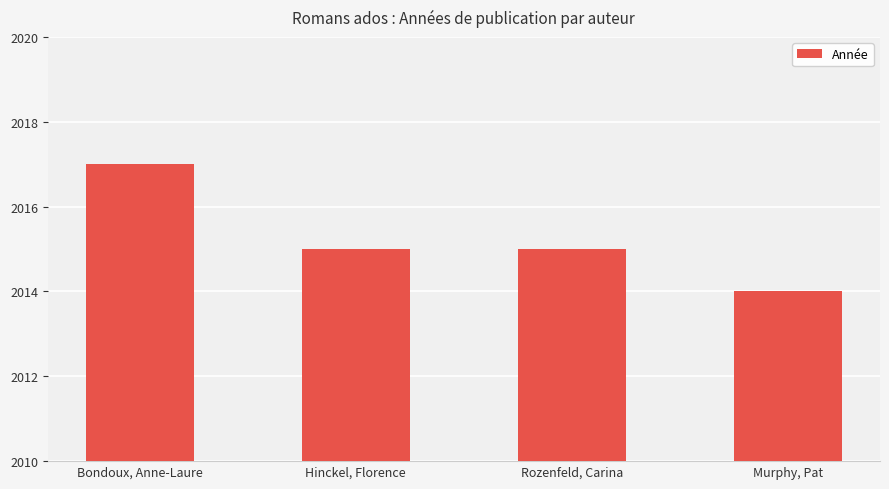

What is the maximum value shown in the chart?

2017